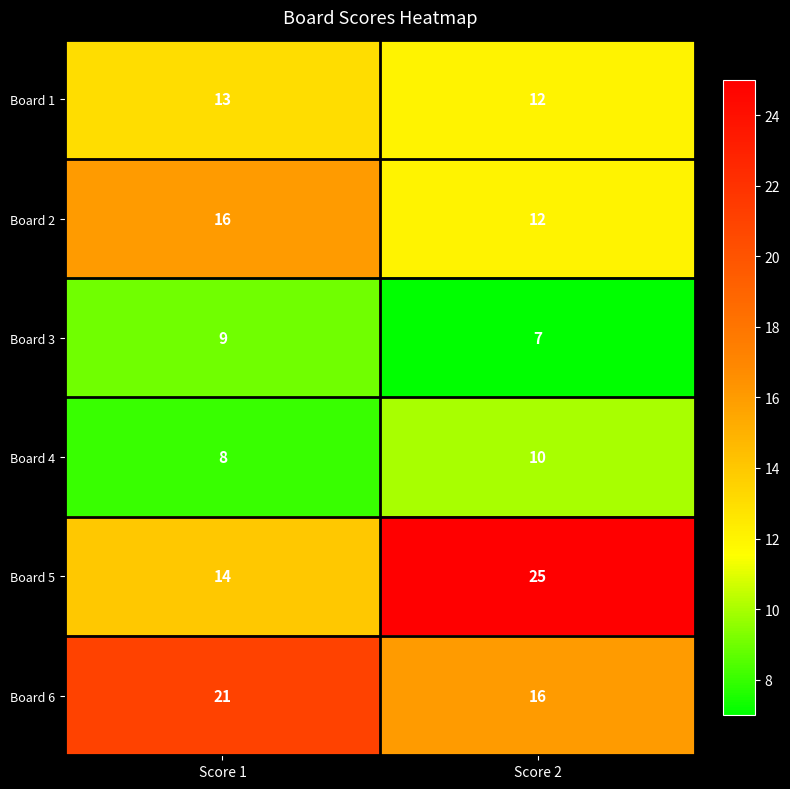

What is the difference between the highest and lowest values at Score 2?

18